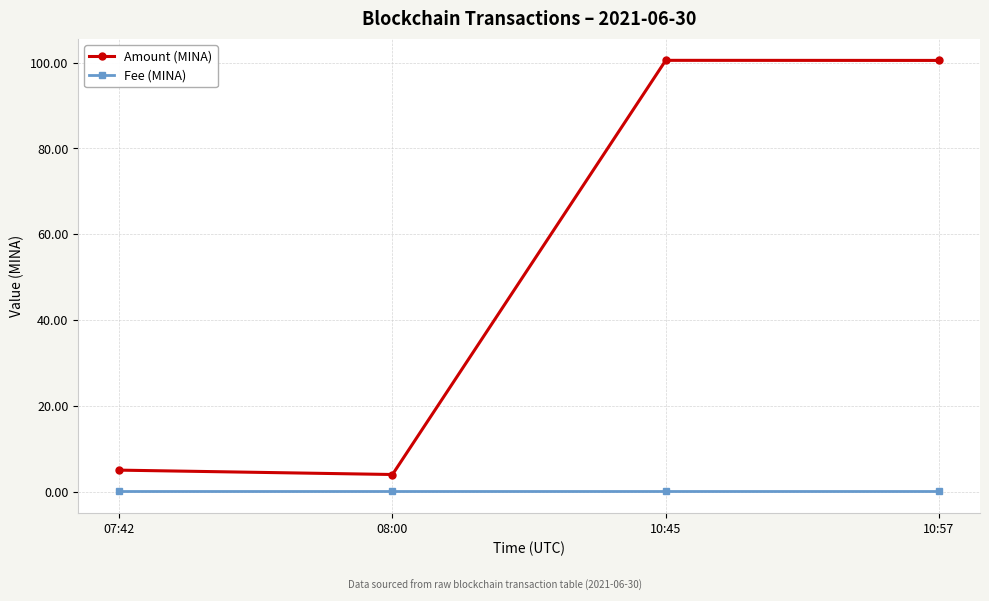

True or false: Fee (MINA) and Amount (MINA) cross at least once.

False